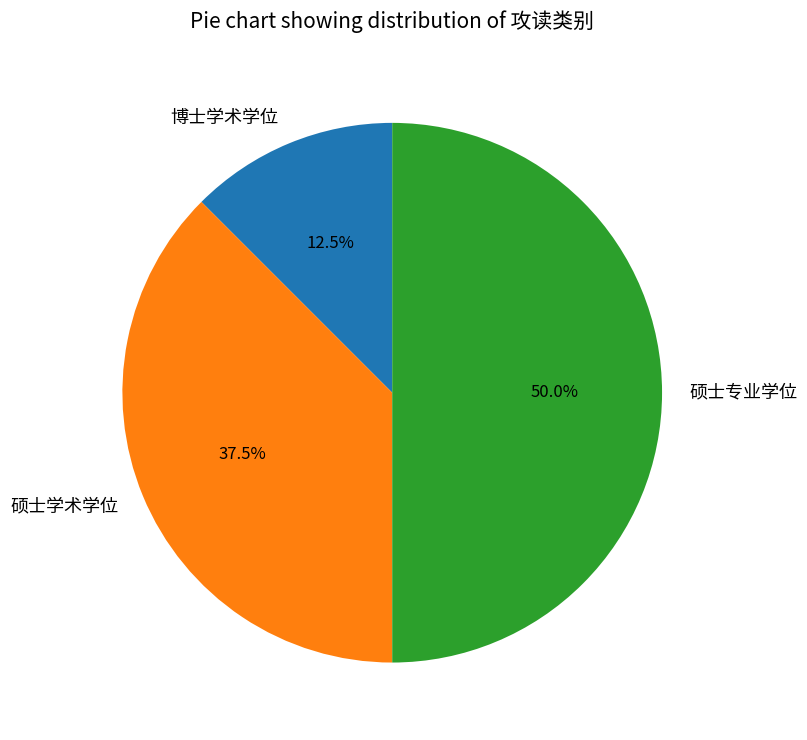

Does 硕士学术学位 account for over 50% of the chart?

No